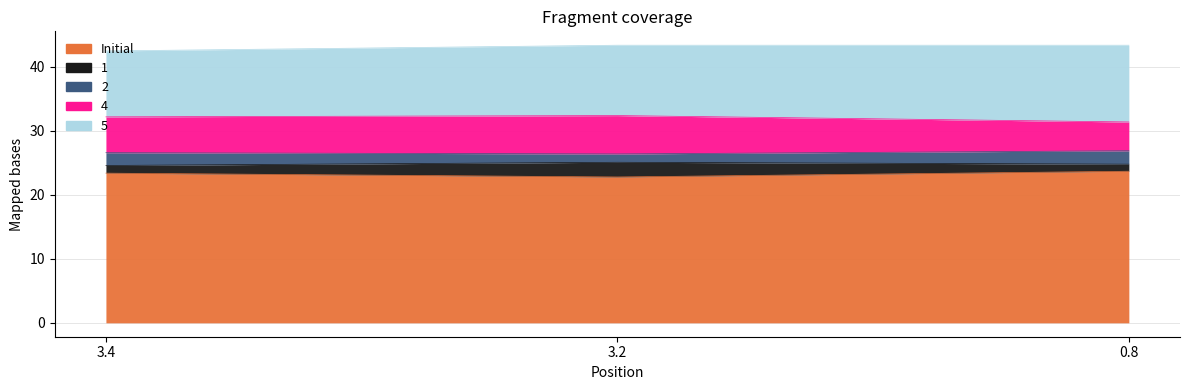

How many distinct data groups are displayed?

5